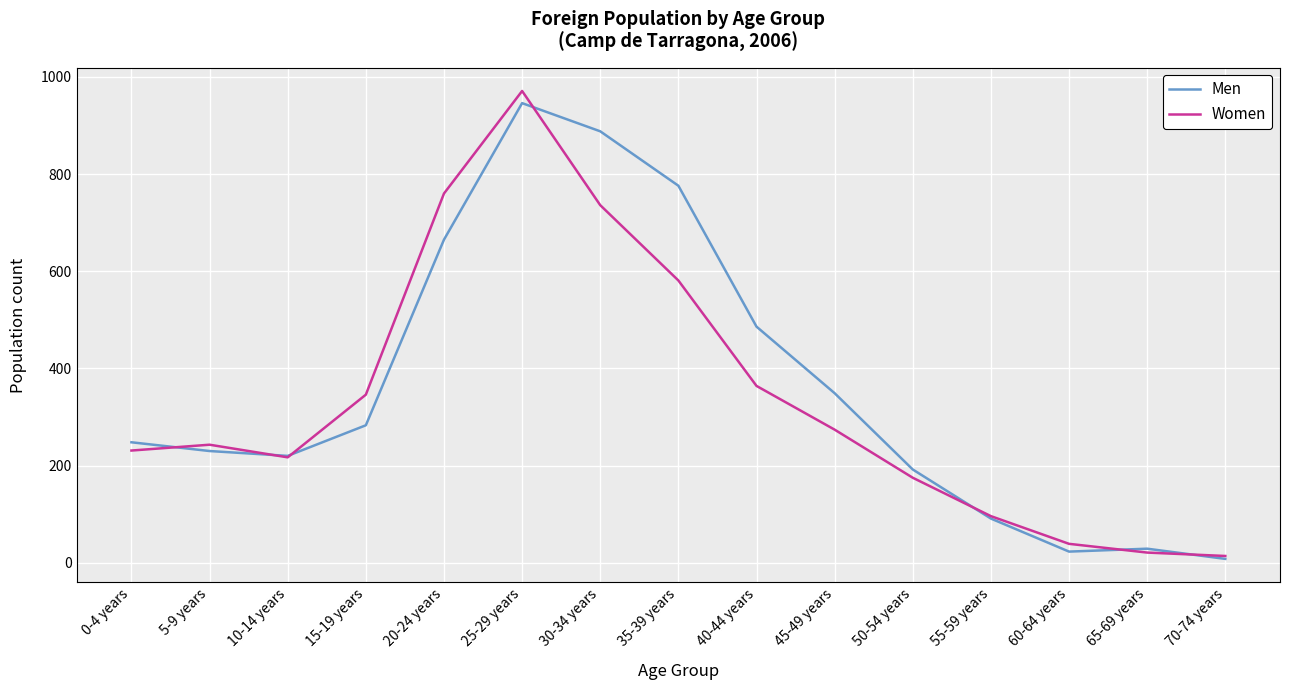

Which series changed the most between 0-4 years and 55-59 years?

Men